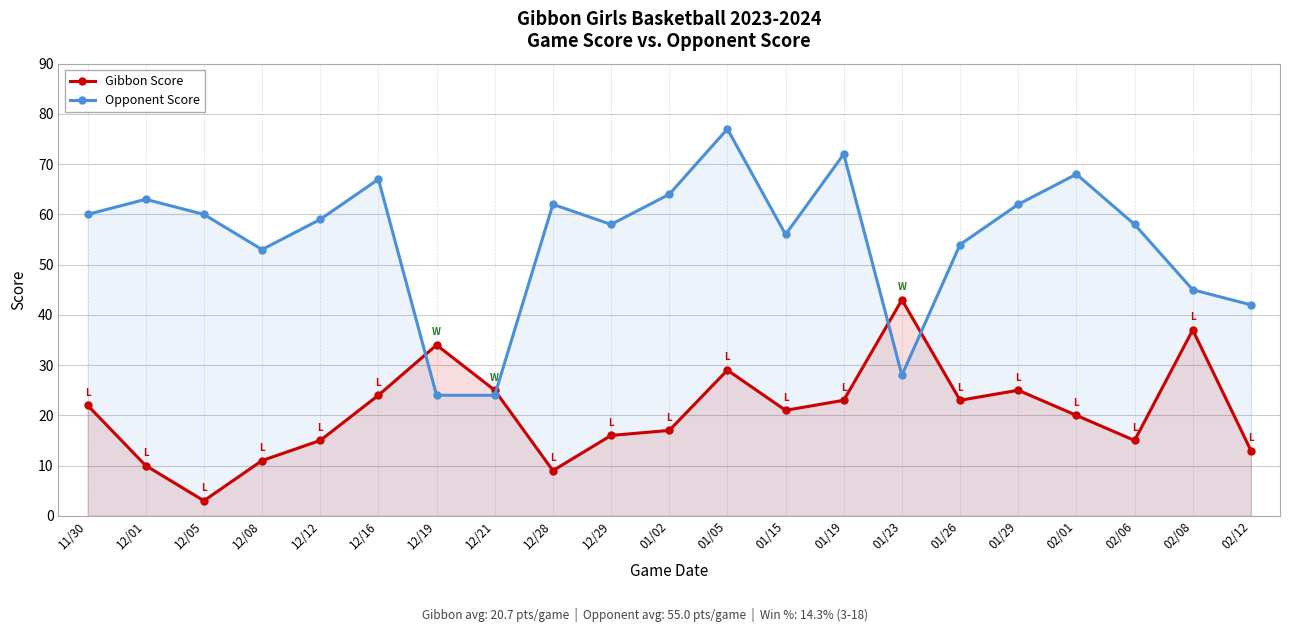

Which series changed the most between 12/16 and 12/19?

Opponent Score